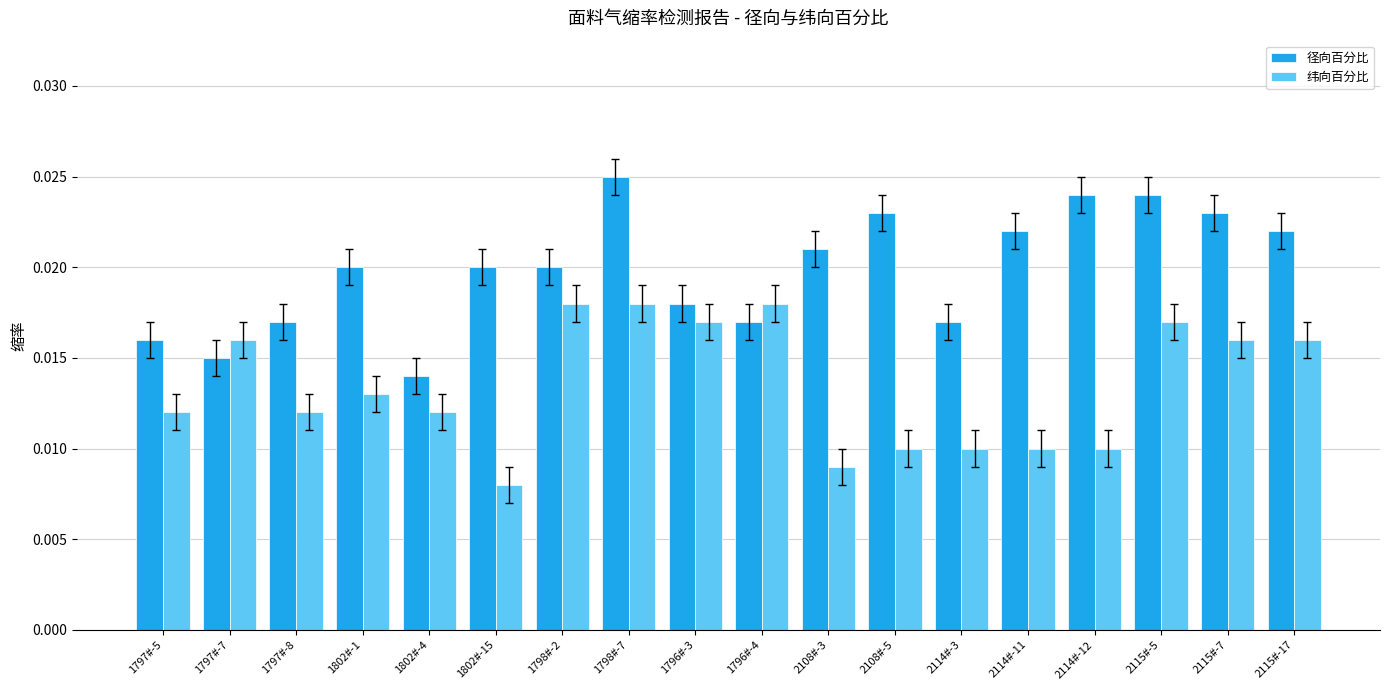

At which label does 纬向百分比 reach its minimum?

1802#-15